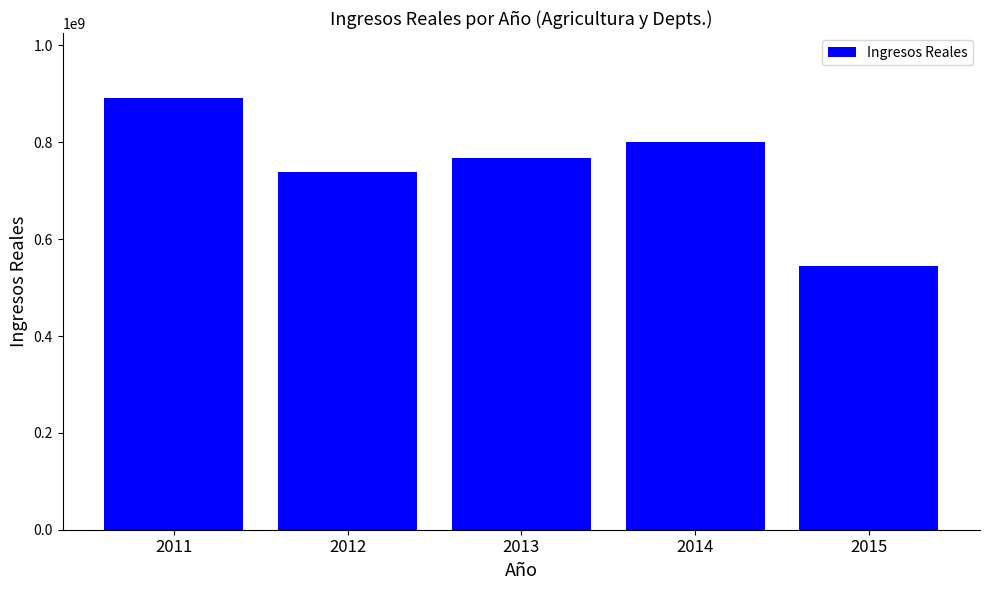

Does the chart contain any negative values?

No